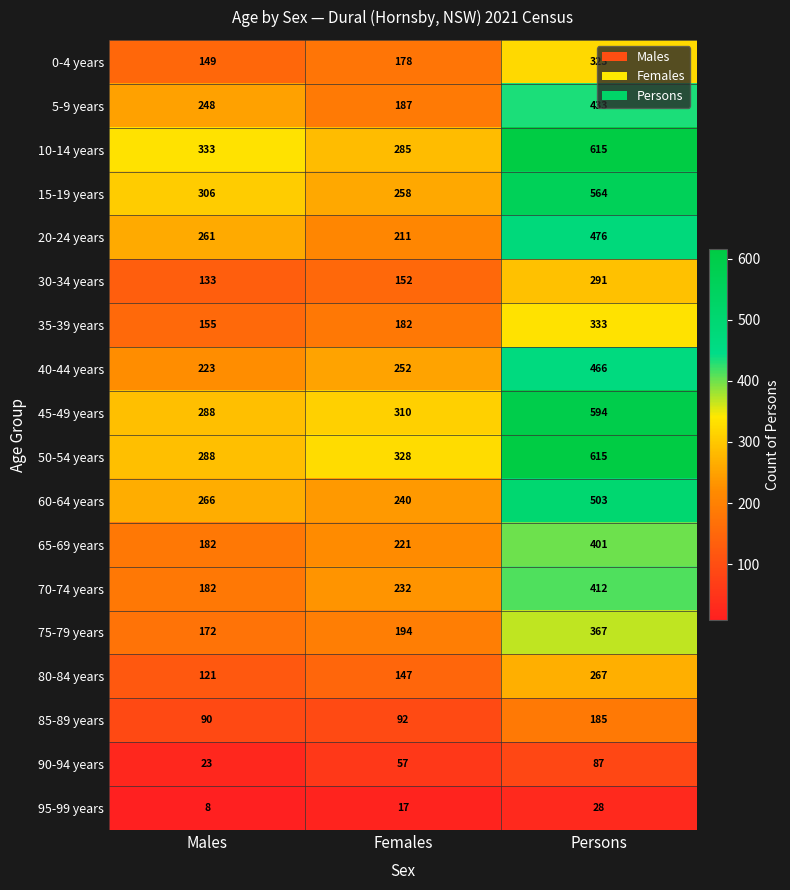

What is the total value across all series at Males?

3428